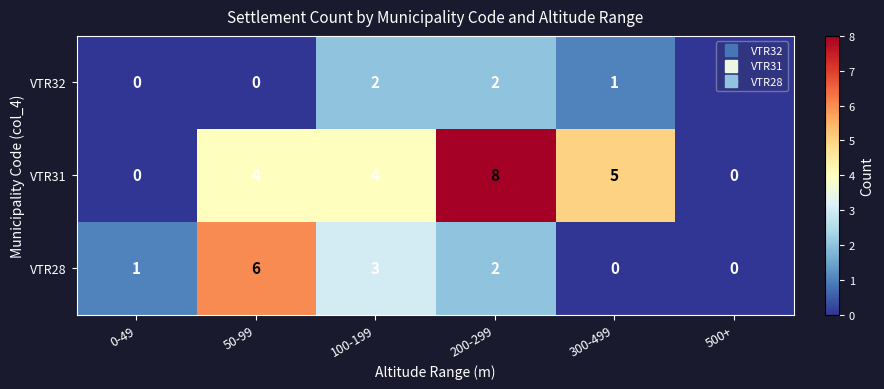

At how many categories does at least one series exceed 7?

1